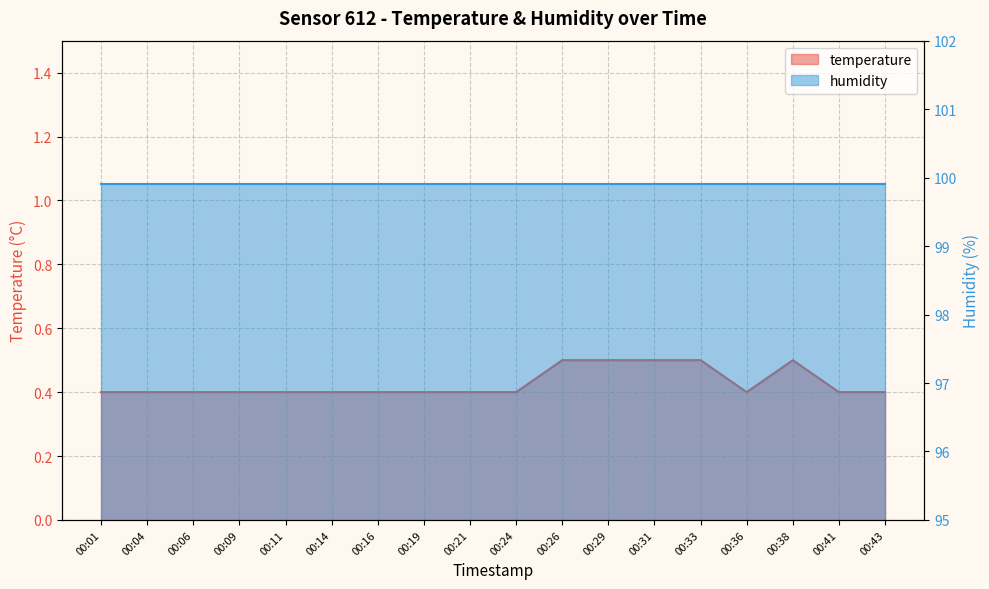

Which has a higher value, 00:14 or 00:19?

00:14